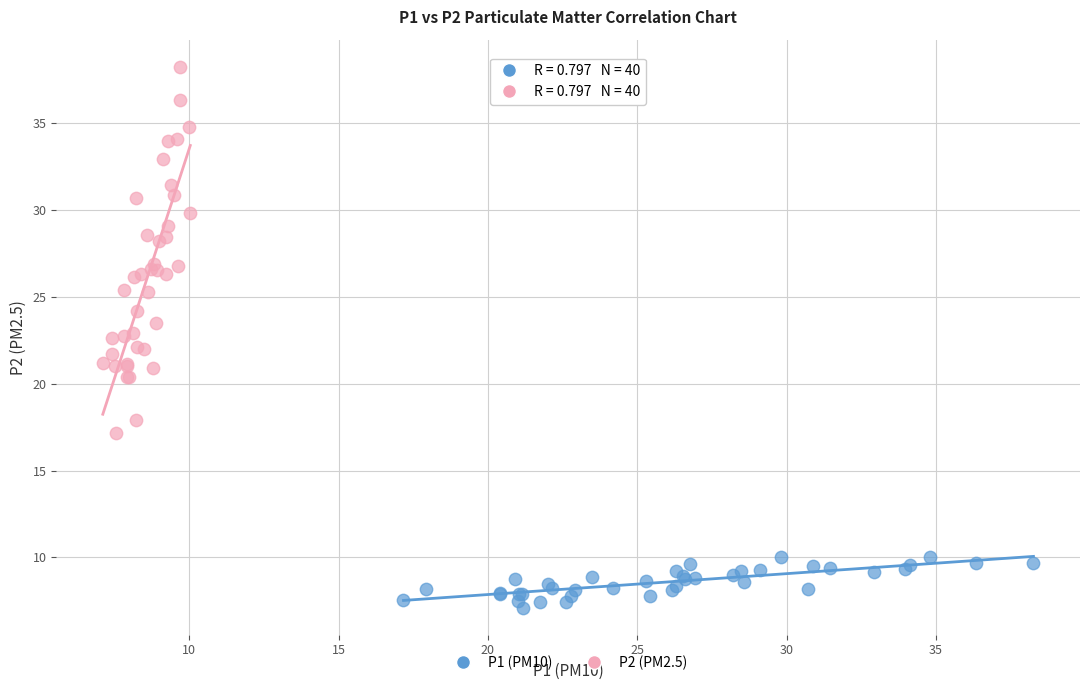

Which series has the widest spread of Y values?

P2 (PM2.5)